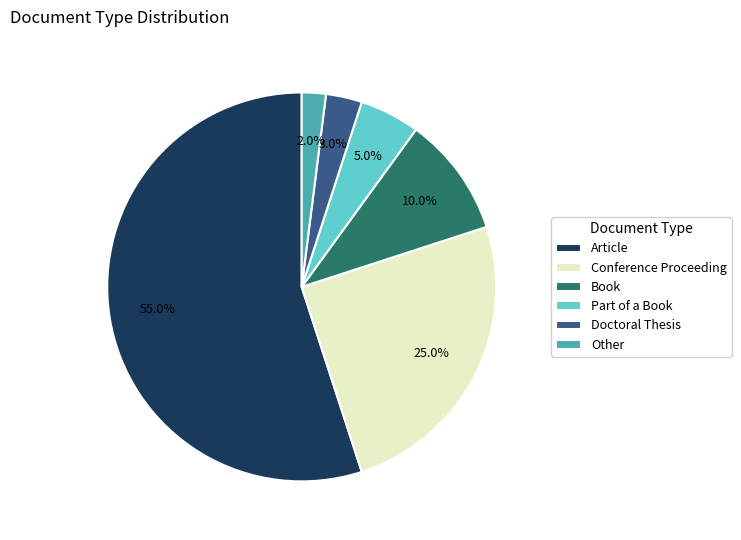

How many segments does this pie chart have?

6